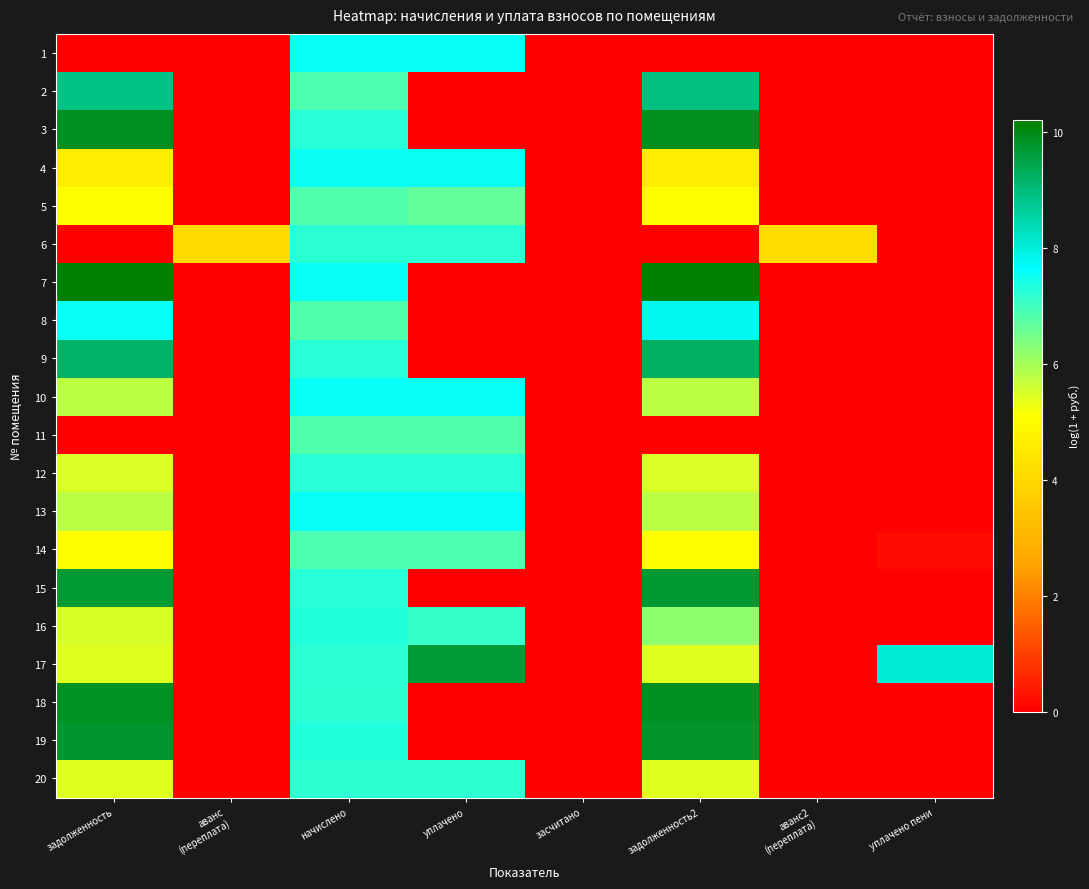

What is the spread (max minus min) of values at начислено?

0.7